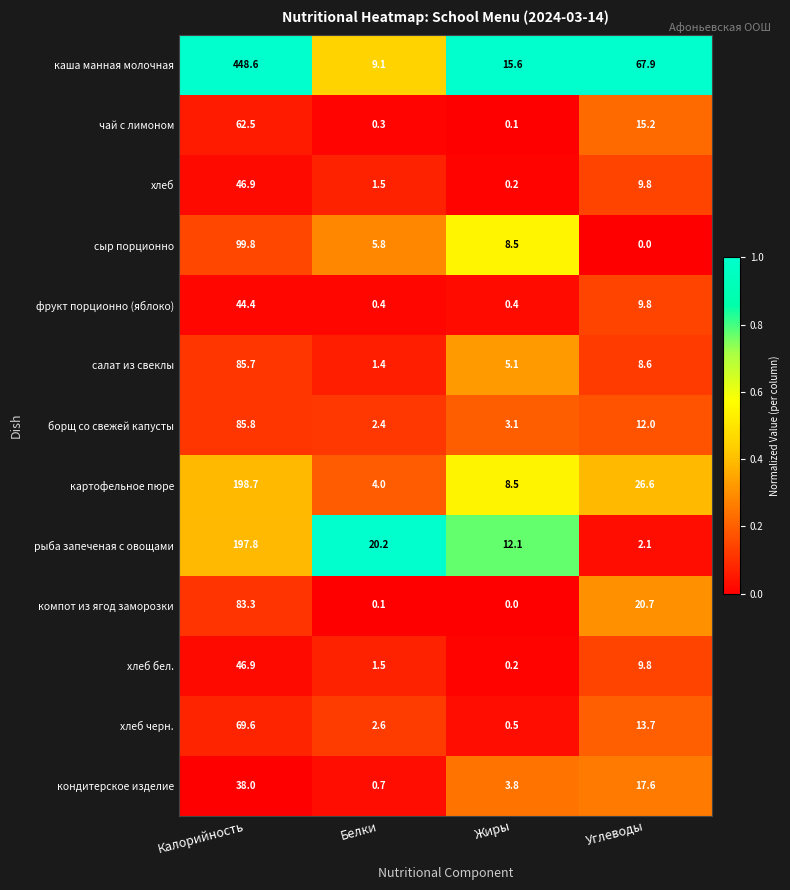

List the labels in order of хлеб value, largest first.

Калорийность, Углеводы, Белки, Жиры